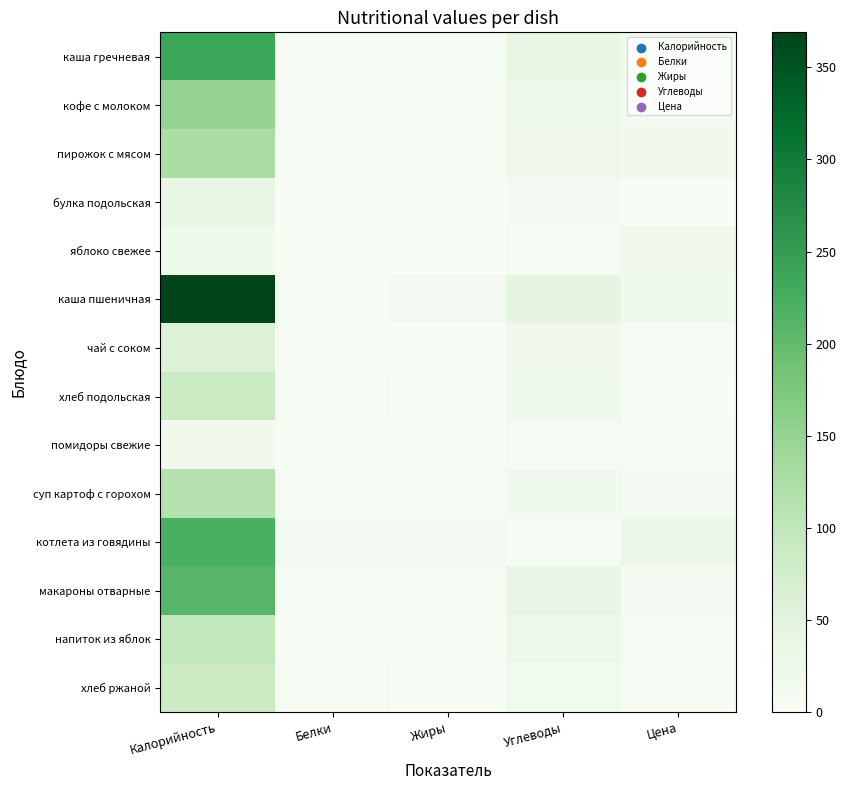

Rank the series at Цена from highest to lowest value.

котлета из говядины, яблоко свежее, каша гречневая, каша пшеничная, пирожок с мясом, кофе с молоком, суп картоф с горохом, макароны отварные, помидоры свежие, напиток из яблок, чай с соком, хлеб ржаной, булка подольская, хлеб подольская